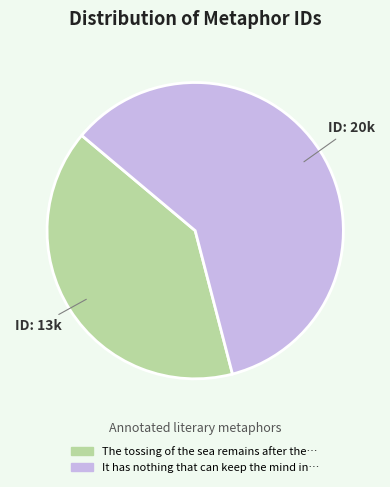

Is there a majority slice in this chart?

Yes